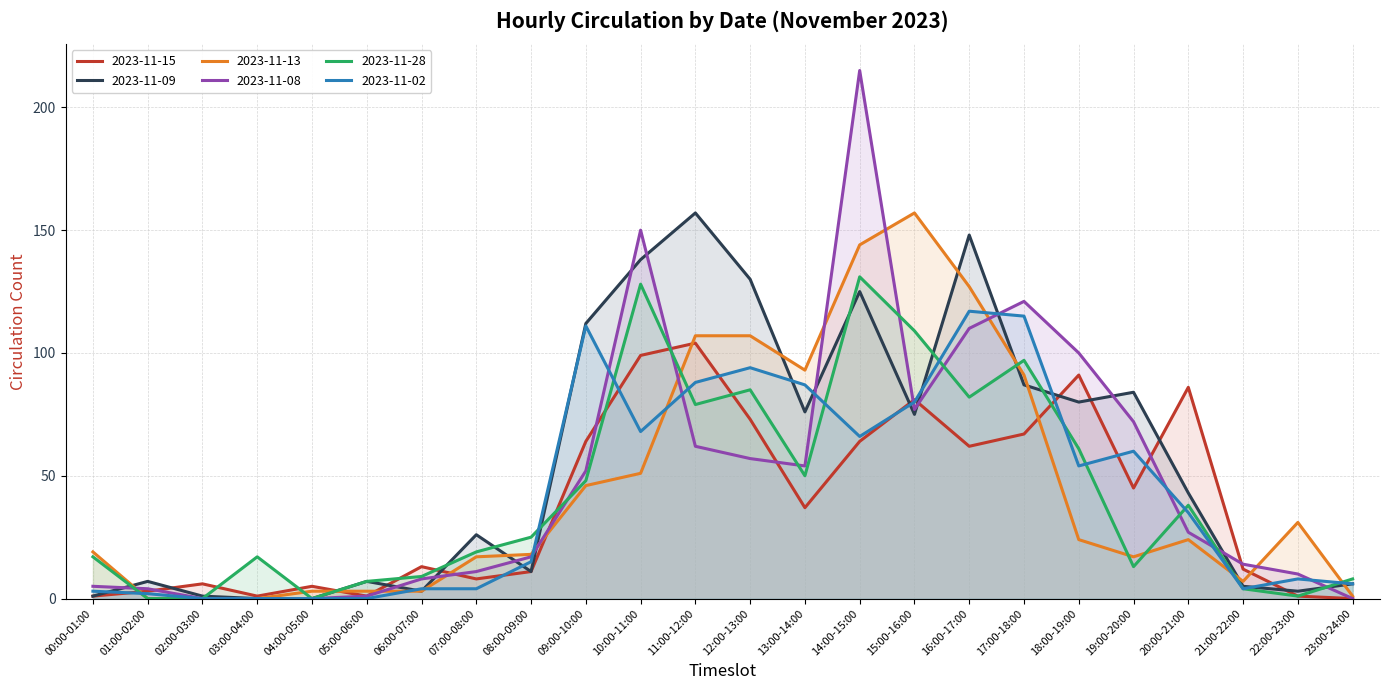

The value of 2023-11-15 at 07:00-08:00 is 13. True or false?

False